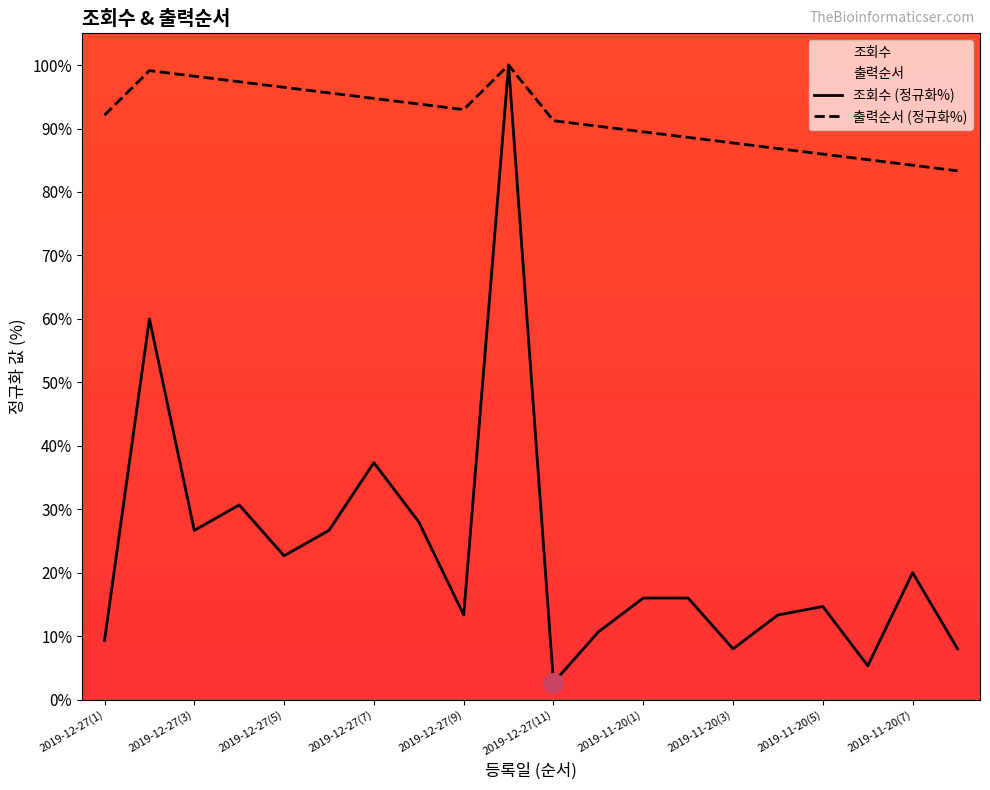

At how many categories does at least one series exceed 64?

20